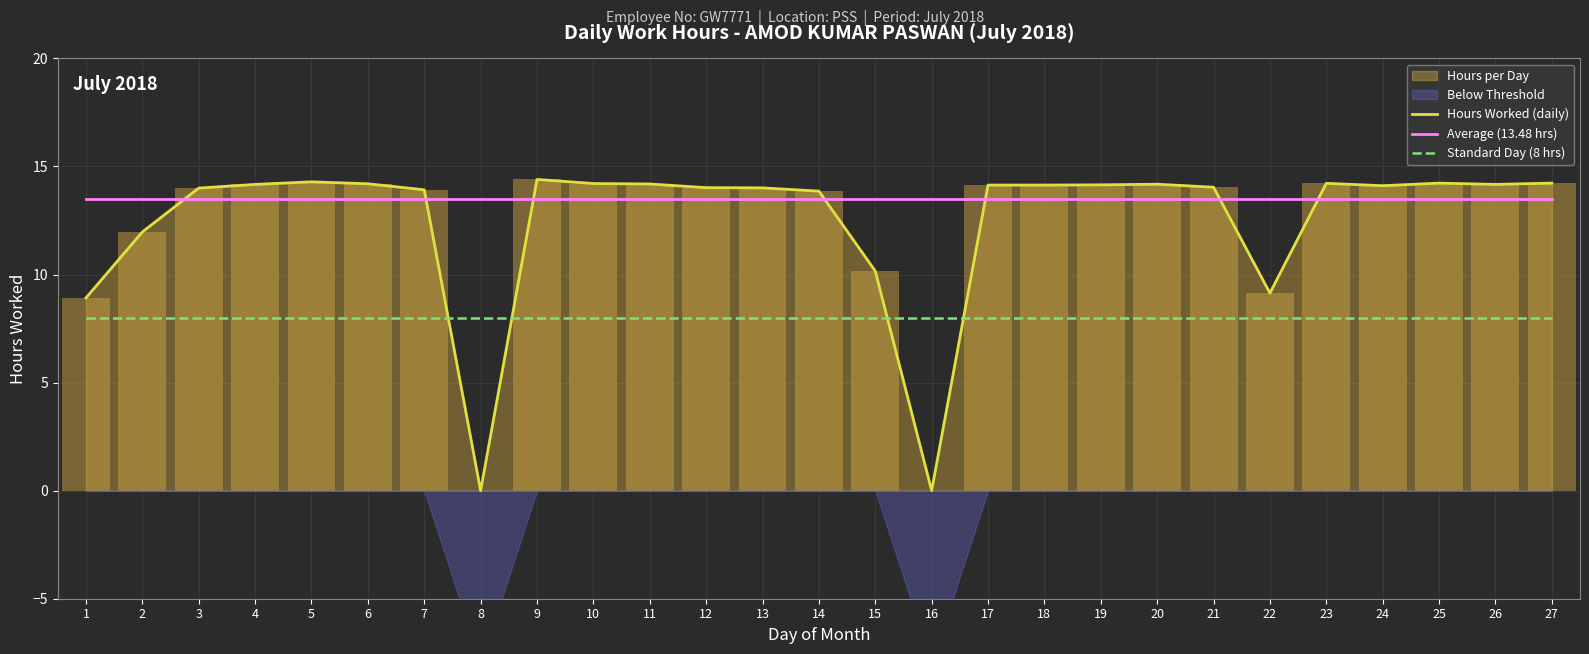

How many values in Hours Worked (daily) are above zero?

25